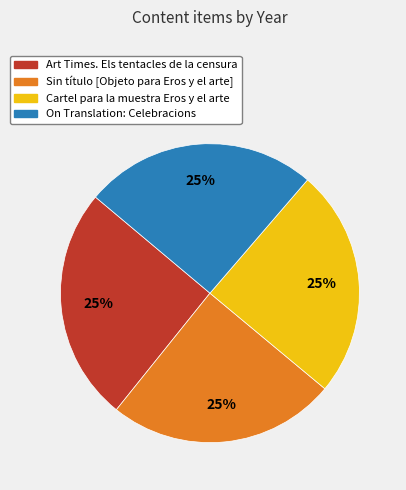

What is the ratio of the value at Sin título [Objeto para Eros y el arte] to the value at Cartel para la muestra Eros y el arte?

1.0